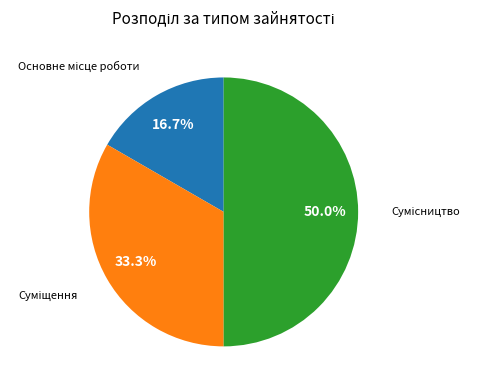

How many slices are in this pie chart?

3